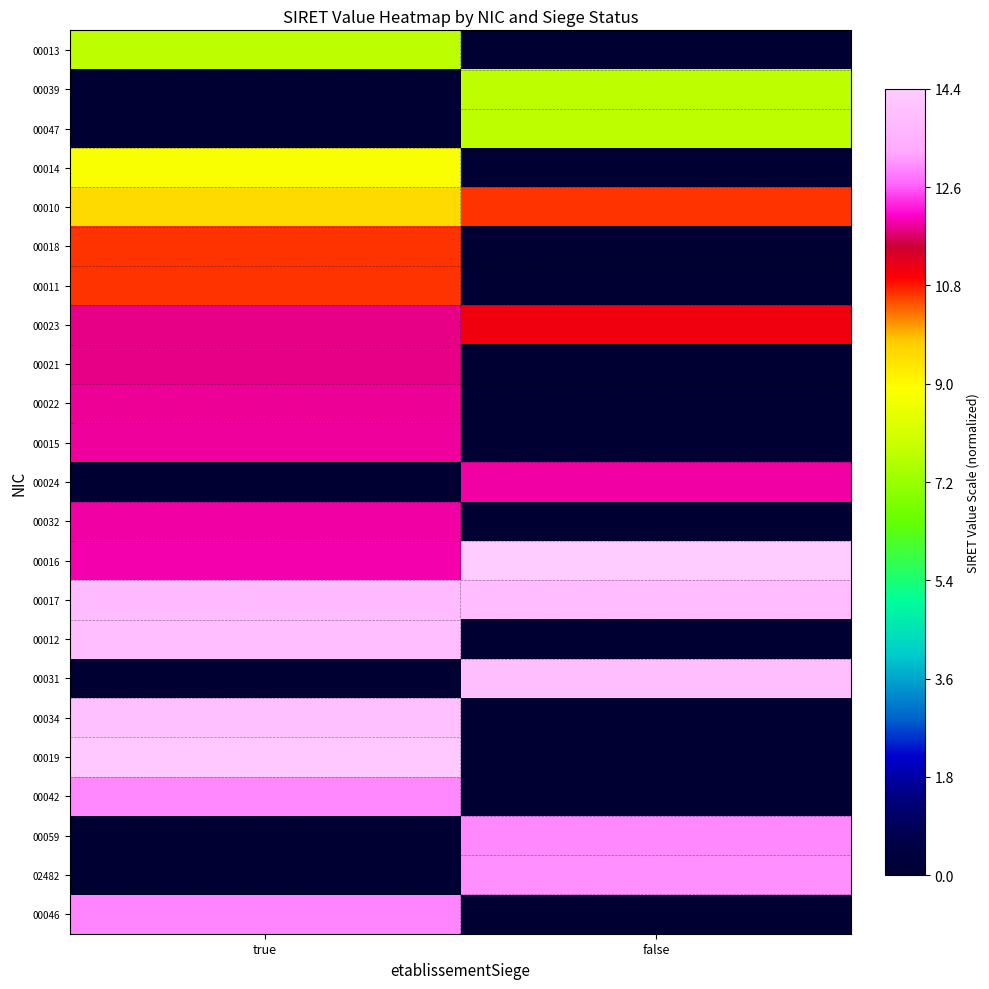

Which has a higher value, true or false?

true